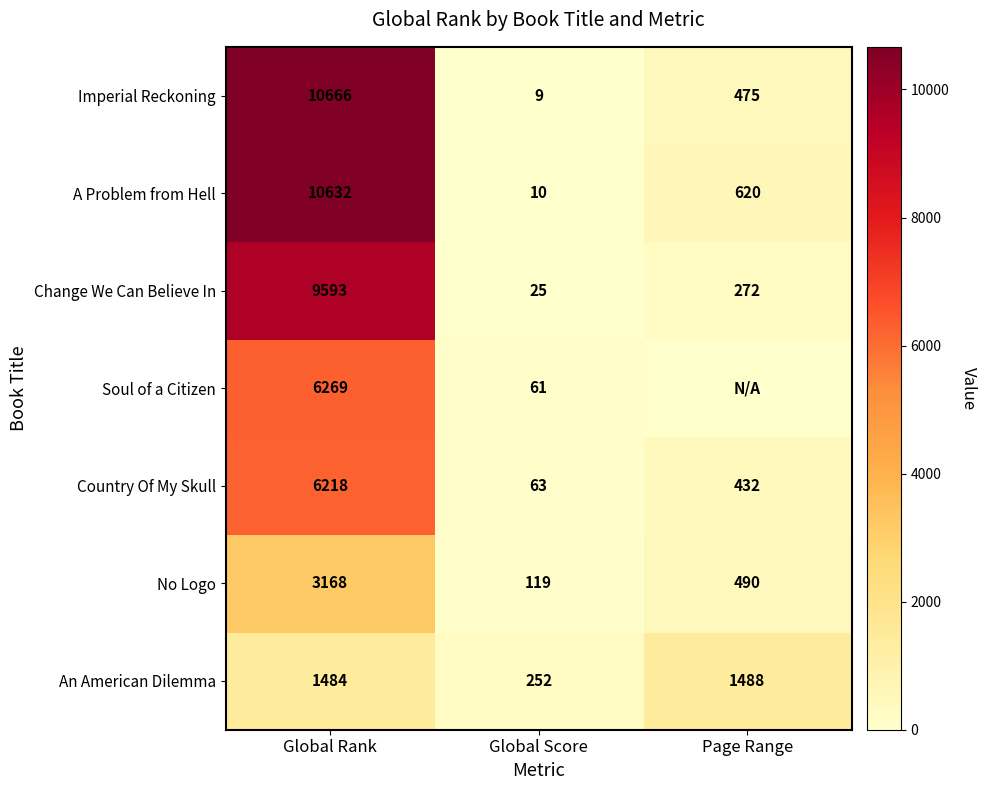

Is it true that Change We Can Believe In equals 25 at Global Score?

True